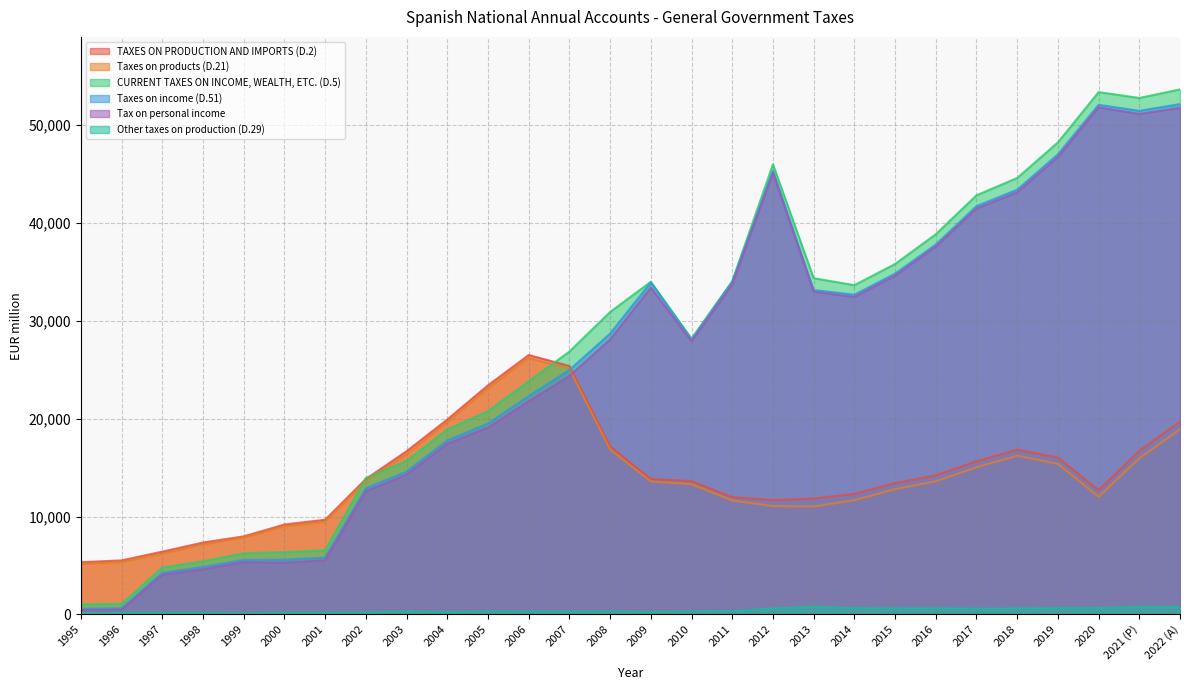

What is the label of the 4th point from the right?

2019